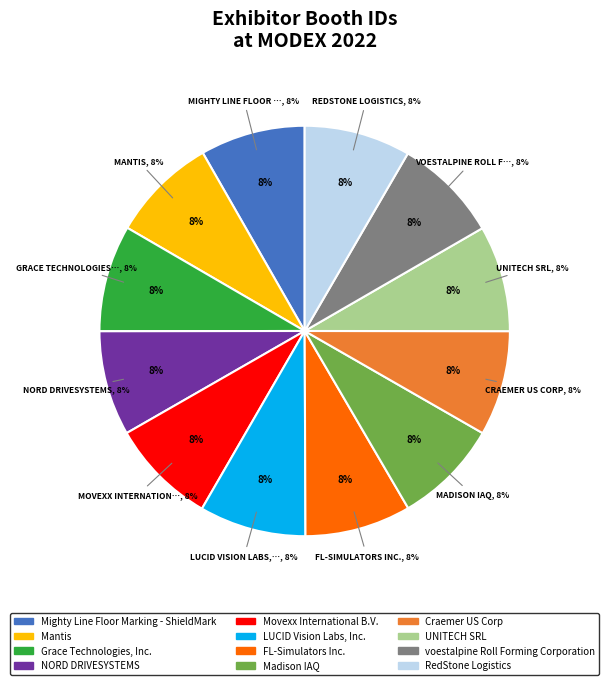

To the nearest percent, what percentage of the pie is FL-Simulators Inc.?

8%